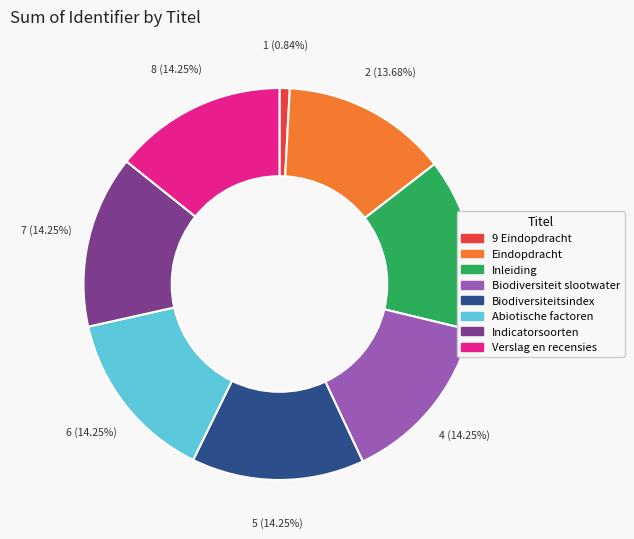

To the nearest percent, what is the difference between the 9 Eindopdracht and Biodiversiteitsindex slice percentages?

13%